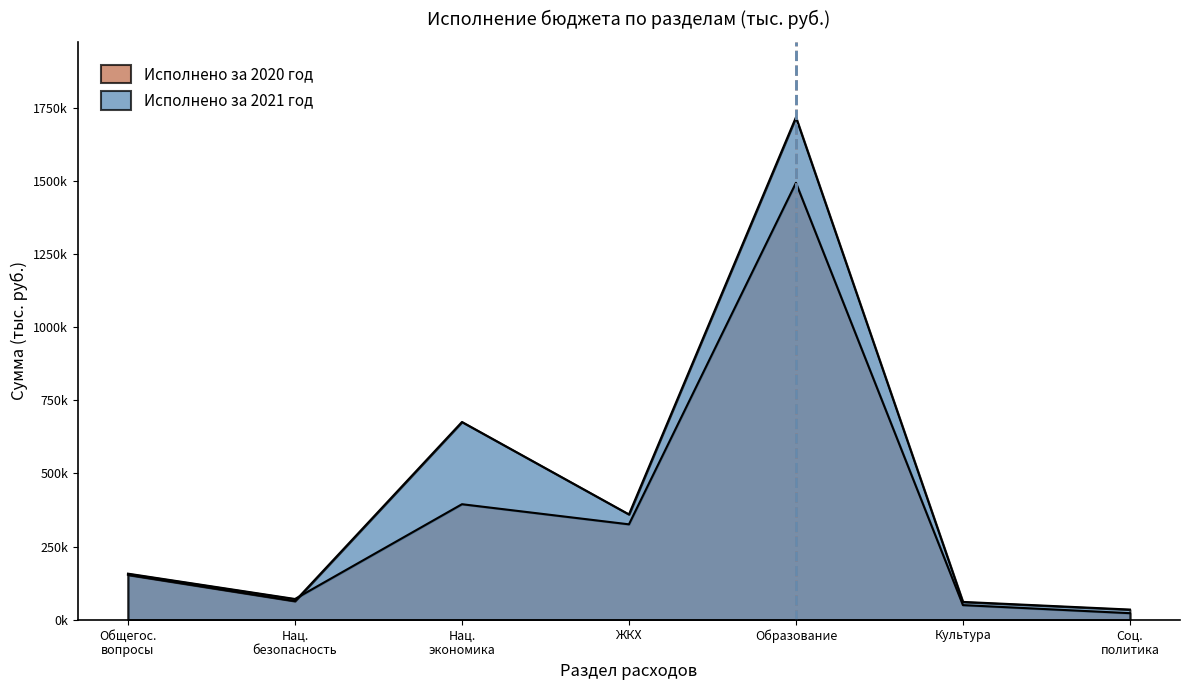

What is the difference between the Исполнено за 2021 год values at Нац. безопасность and Общегос. вопросы?

89805.0